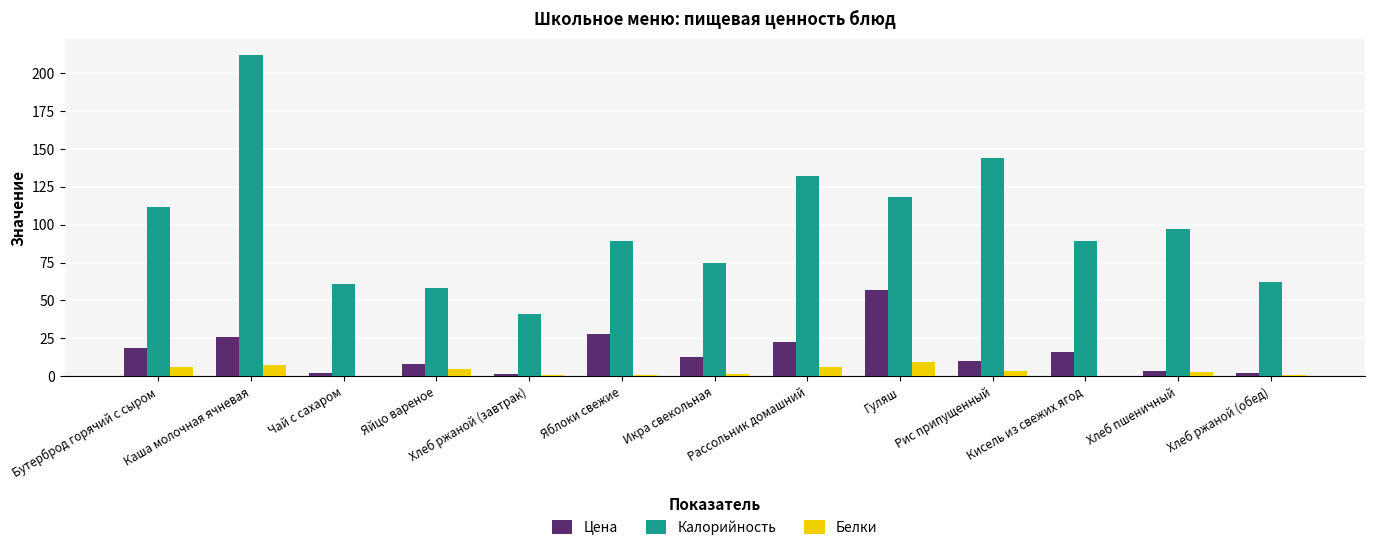

The value of Цена at Рис припущенный is 10.3. True or false?

True